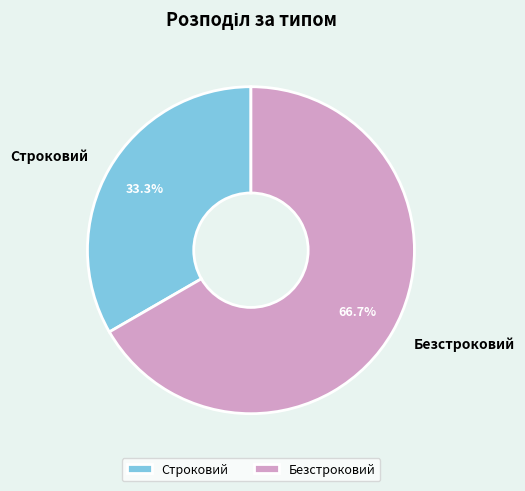

Between Безстроковий and Строковий, which is larger?

Безстроковий